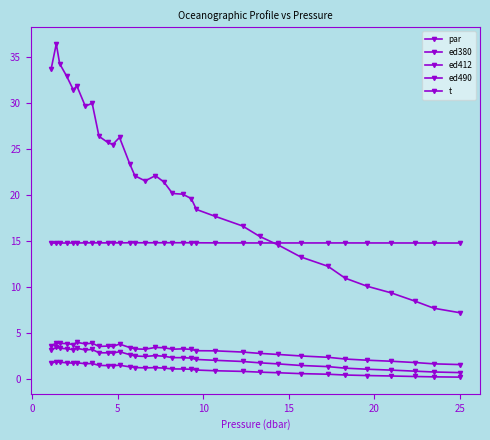

How many lines are shown in the chart?

5